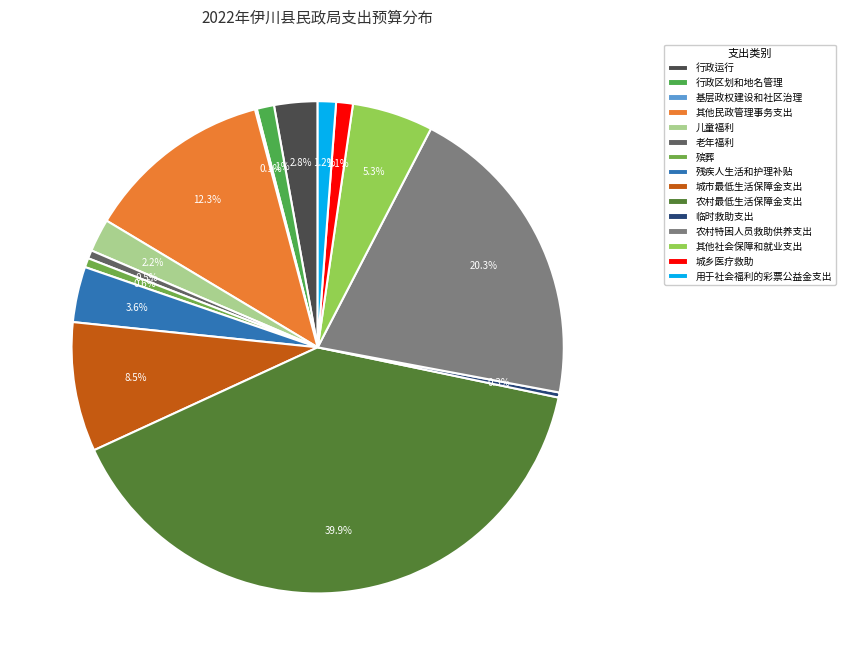

Combined, what portion of the pie is 行政运行 and 用于社会福利的彩票公益金支出?

4.0%